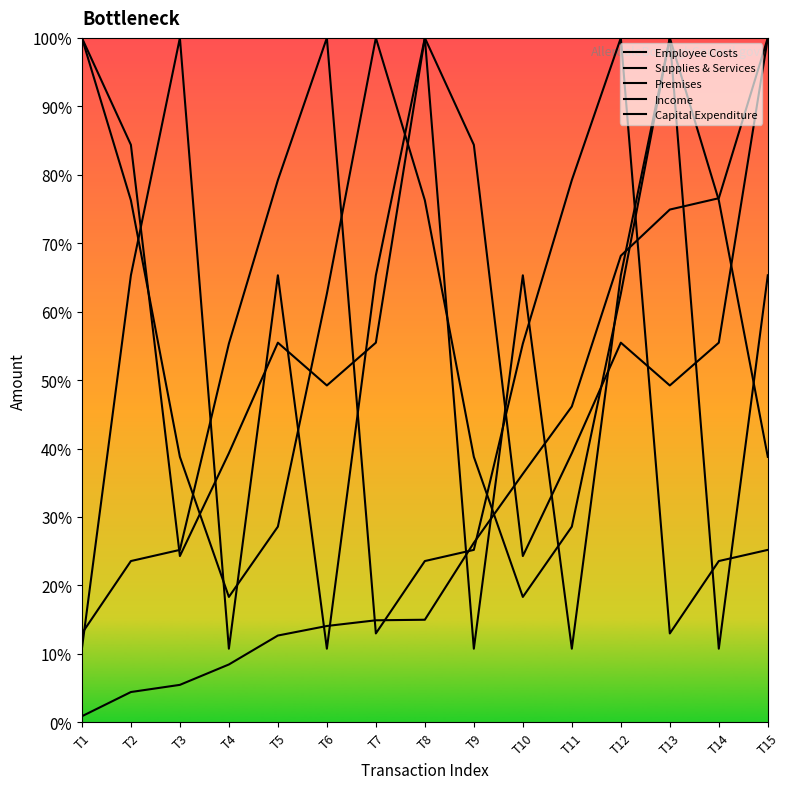

What is the spread (max minus min) of values at T8?

5100.7